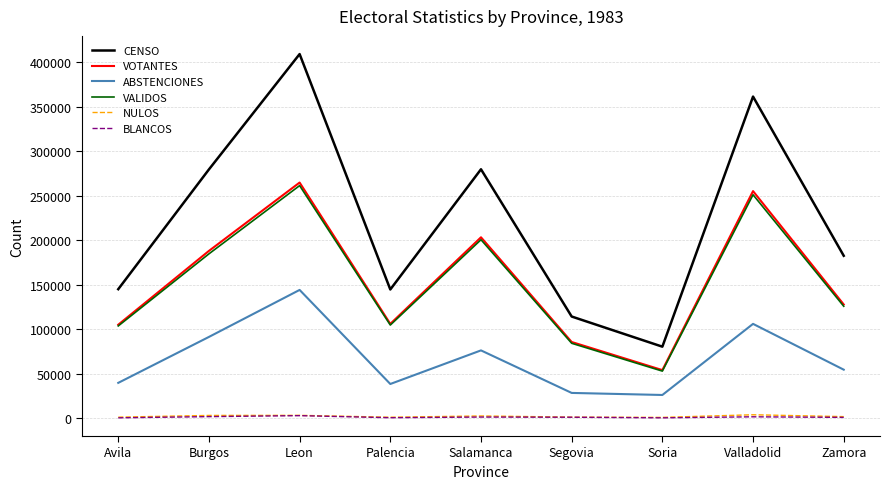

Which series has the widest spread of values?

CENSO